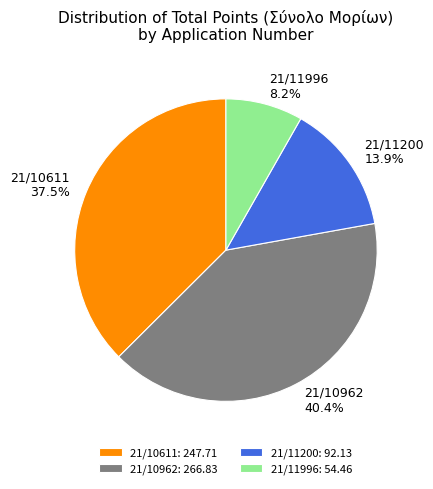

The 21/10962 slice represents 47% of the pie. True or false?

False